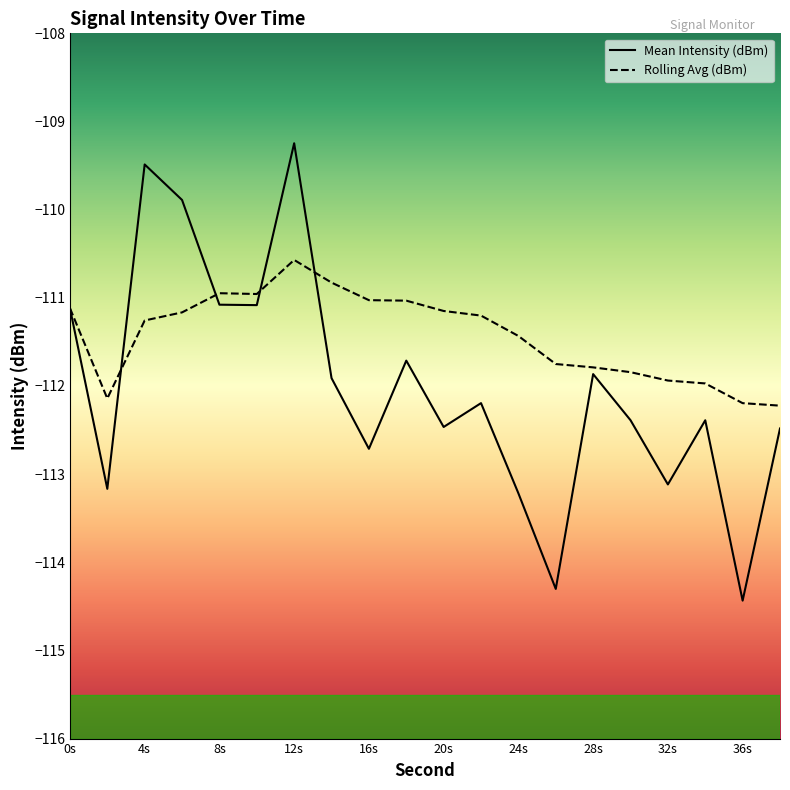

Between 18 and 32, which series saw the biggest shift?

Mean Intensity (dBm)